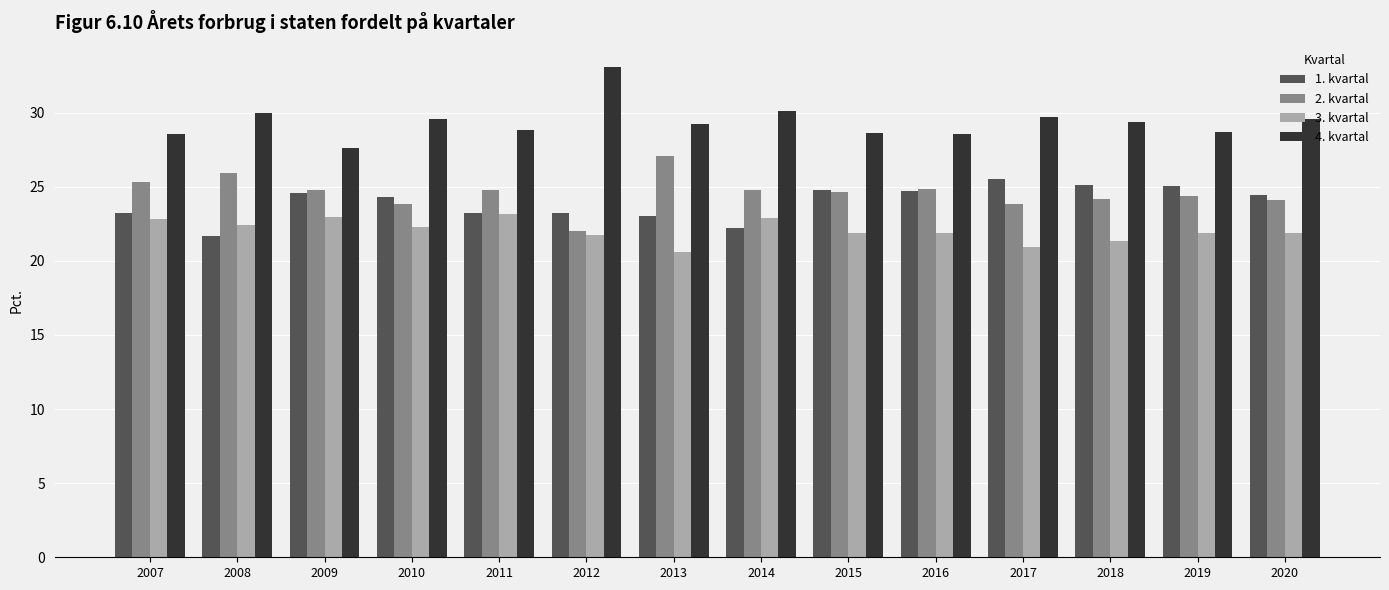

What is the difference between the 3. kvartal values at 2010 and 2016?

0.4